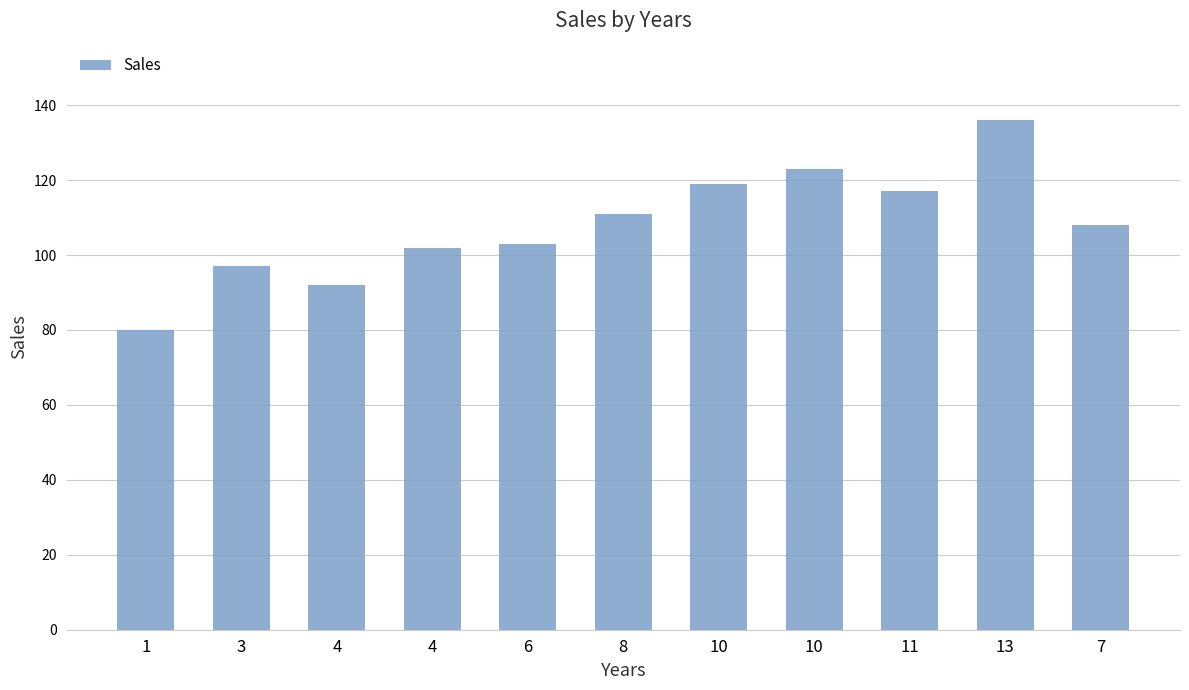

List the labels in order of value, smallest first.

1, 4, 3, 4, 6, 7, 8, 11, 10, 10, 13